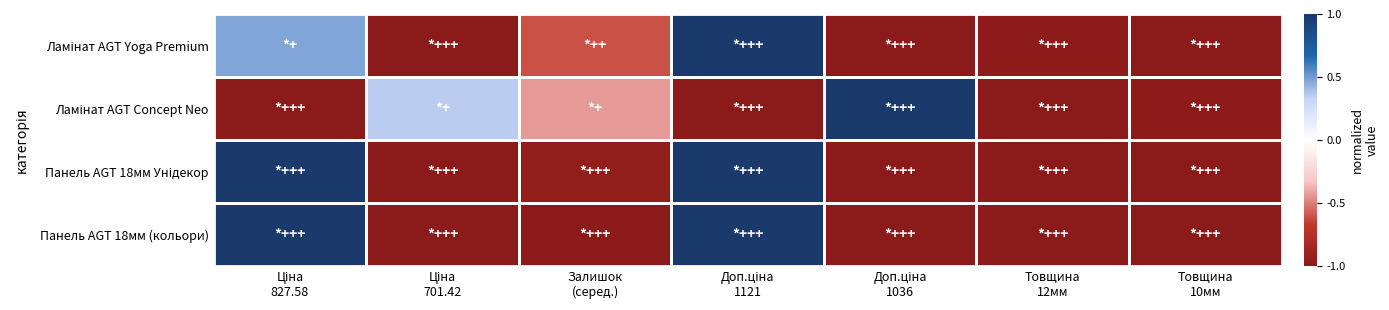

Rank the series by their average value, from highest to lowest.

Панель AGT 18мм Унідекор, Панель AGT 18мм (кольори), Ламінат AGT Concept Neo, Ламінат AGT Yoga Premium